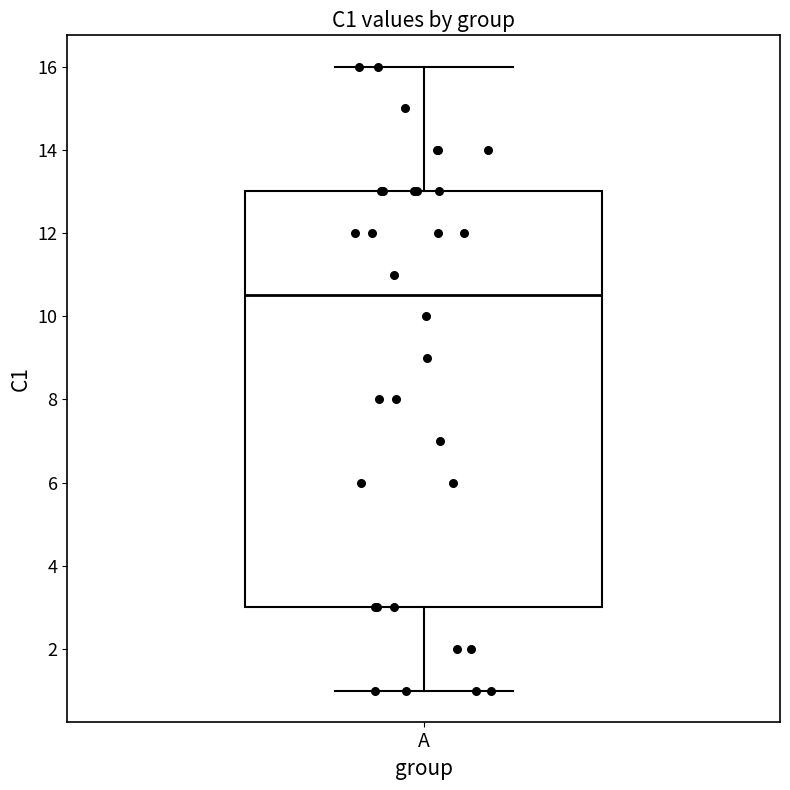

Read this box plot against the y-axis: the position of the median line, the range covered by the box, and the ends of both whiskers. The values are not printed on the chart, so give them approximately, as read against the axis.

median 10.6, box 3.0 to 13.0, whiskers 1.0 to 16.0